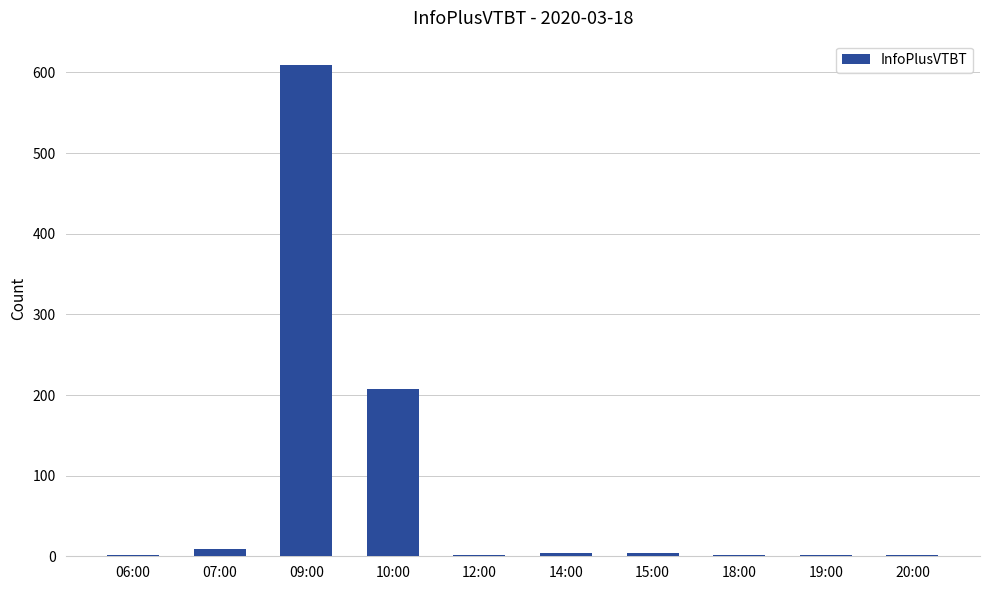

At which label is the value closest to 305?

10:00